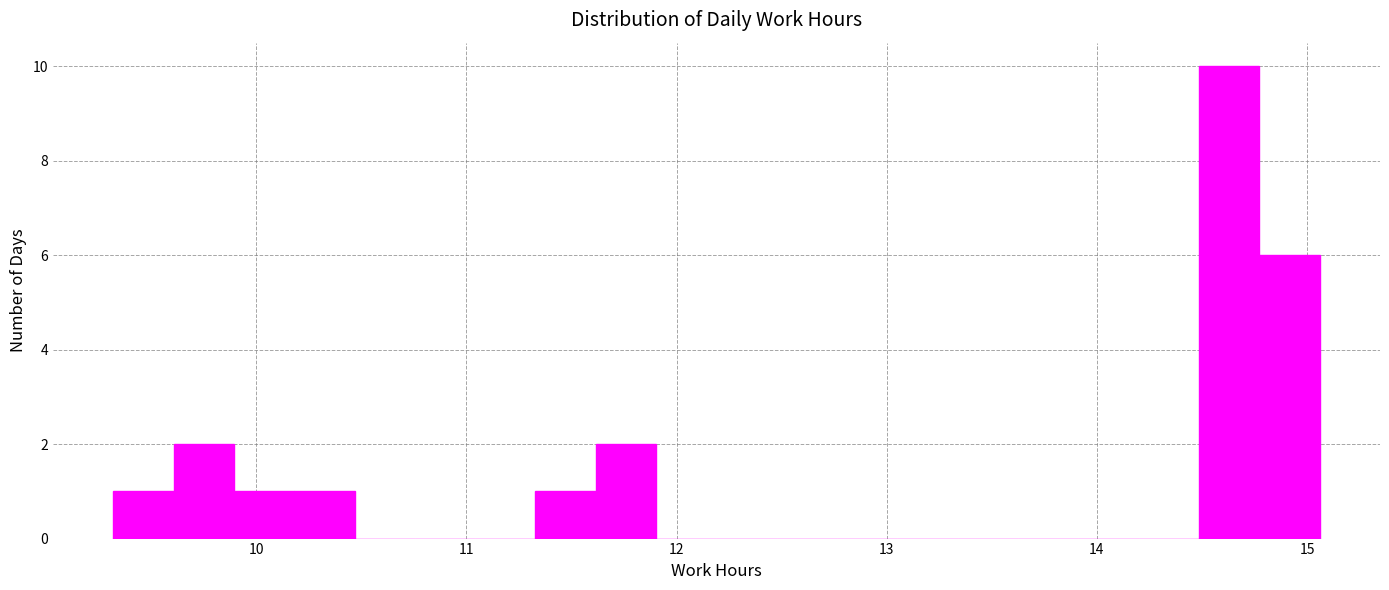

Around what value on the x-axis is the tallest bar? Give the approximate position of its centre, as read against the axis.

14.6